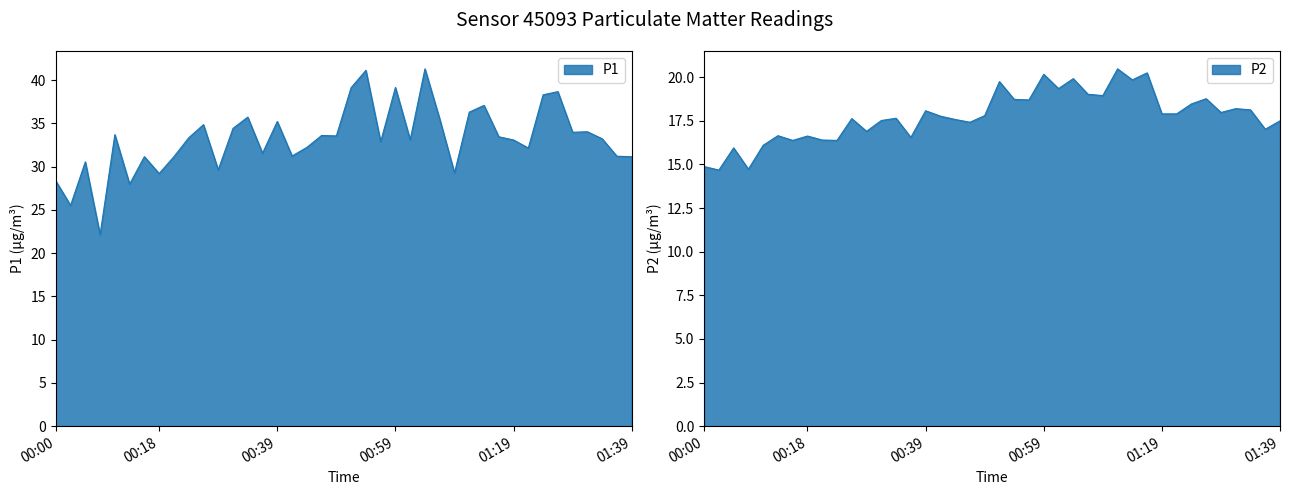

How many lines are shown in the chart?

2